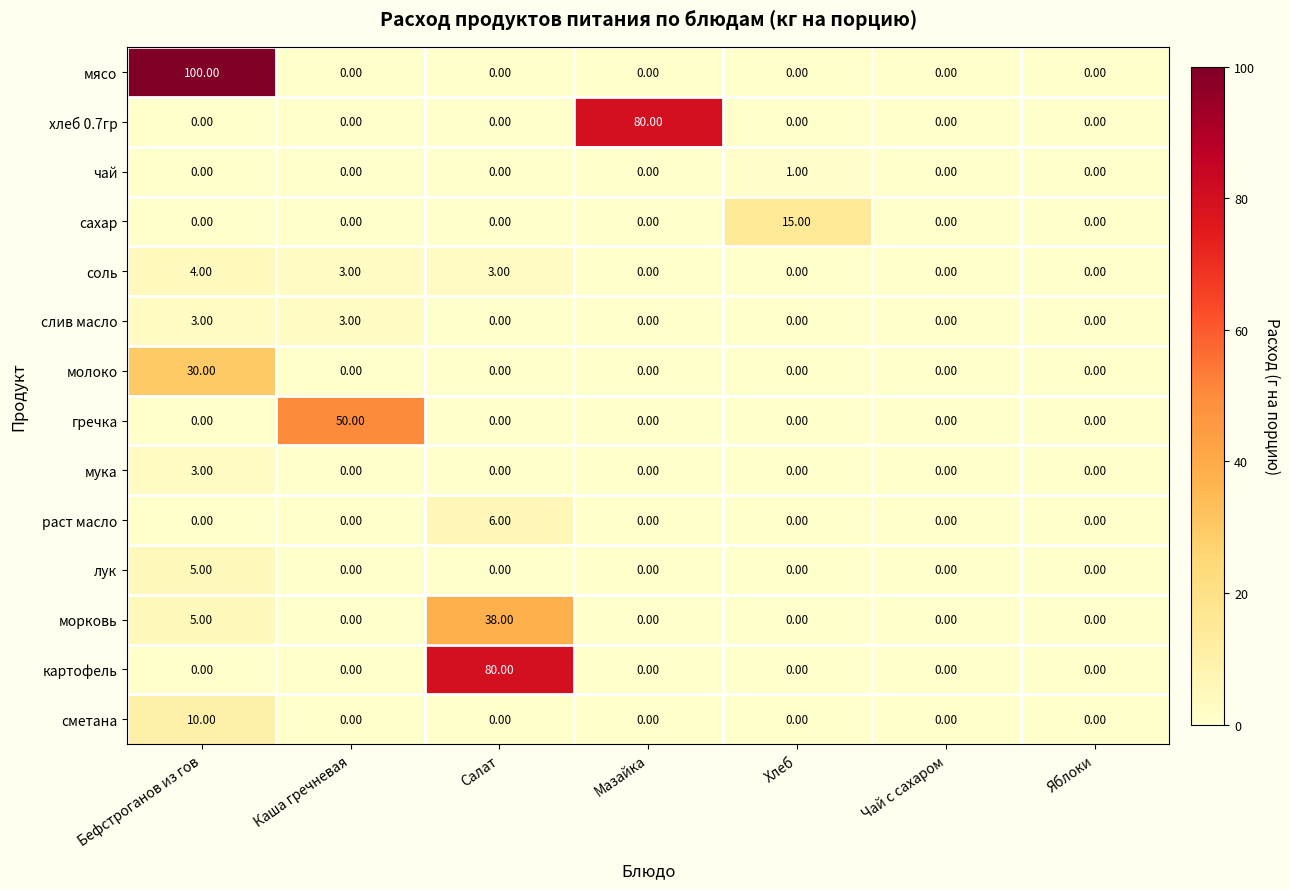

Which series has the largest total across all categories?

мясо